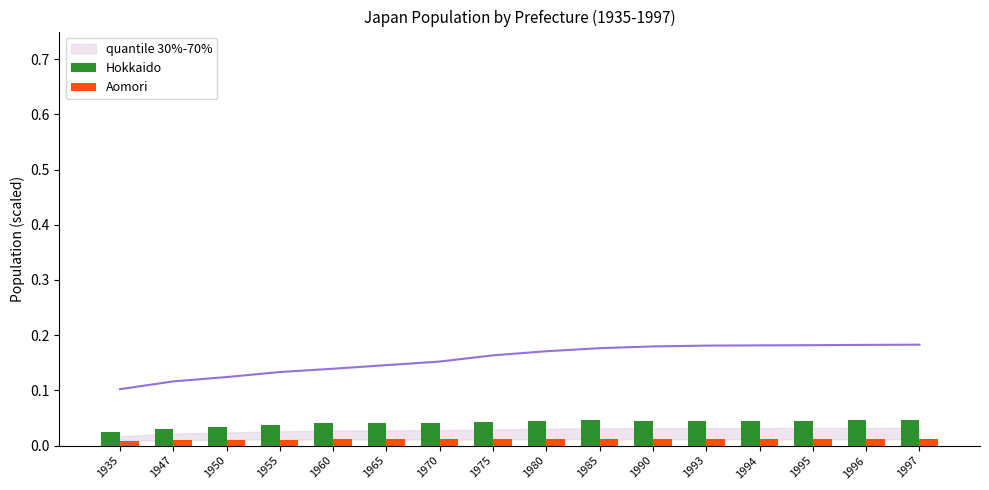

Reading left to right, transcribe all the data shown in this chart.

Hokkaido: 1935=0.0	1947=0.0	1950=0.0	1955=0.0	1960=0.0	1965=0.0	1970=0.0	1975=0.0	1980=0.0	1985=0.0	1990=0.0	1993=0.0	1994=0.0	1995=0.0	1996=0.0	1997=0.0
Aomori: 1935=0.0	1947=0.0	1950=0.0	1955=0.0	1960=0.0	1965=0.0	1970=0.0	1975=0.0	1980=0.0	1985=0.0	1990=0.0	1993=0.0	1994=0.0	1995=0.0	1996=0.0	1997=0.0